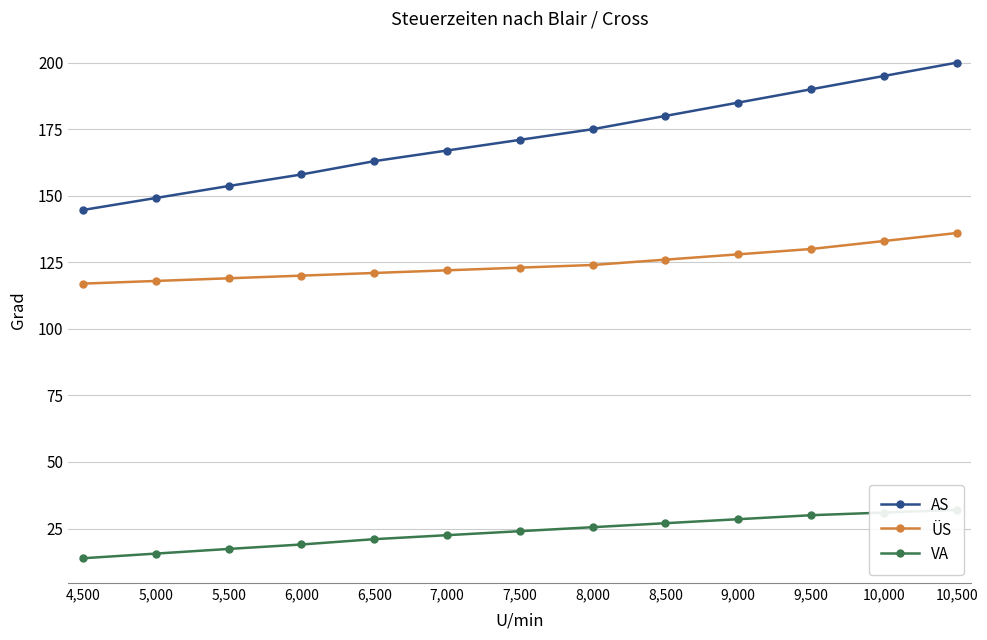

What is the average value of the AS series?

171.7